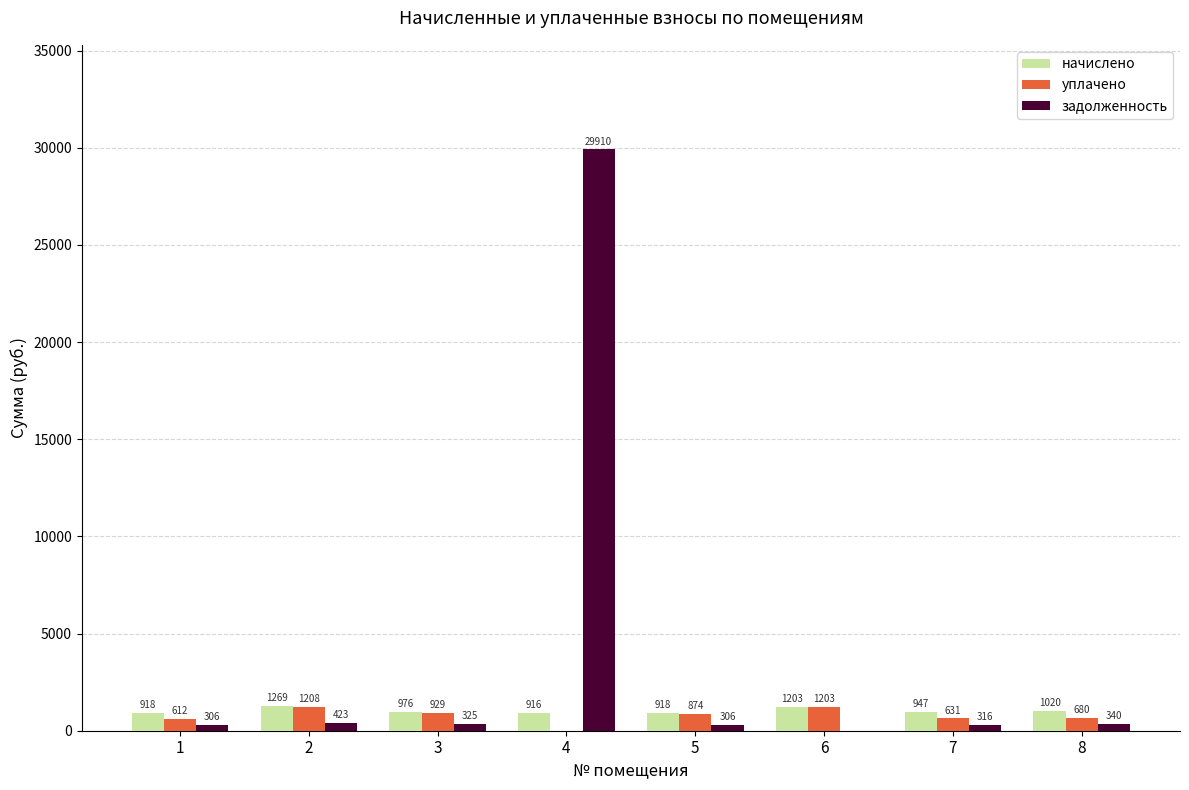

At which category is the sum across all series the highest?

4